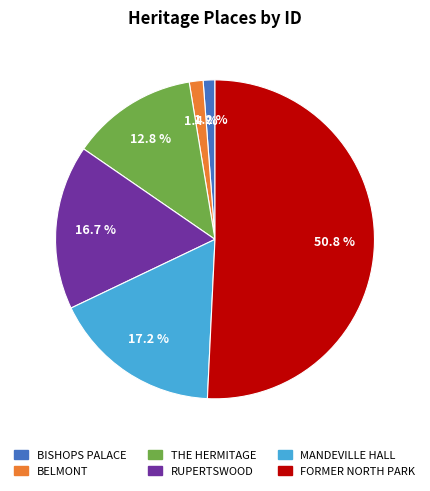

Which category accounts for the majority?

FORMER NORTH PARK